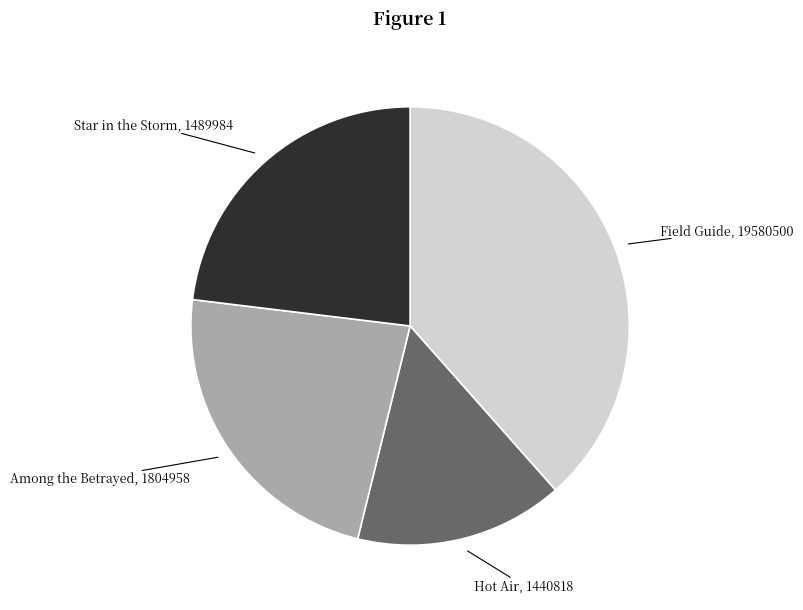

True or false: Star in the Storm accounts for 23% of the total.

True